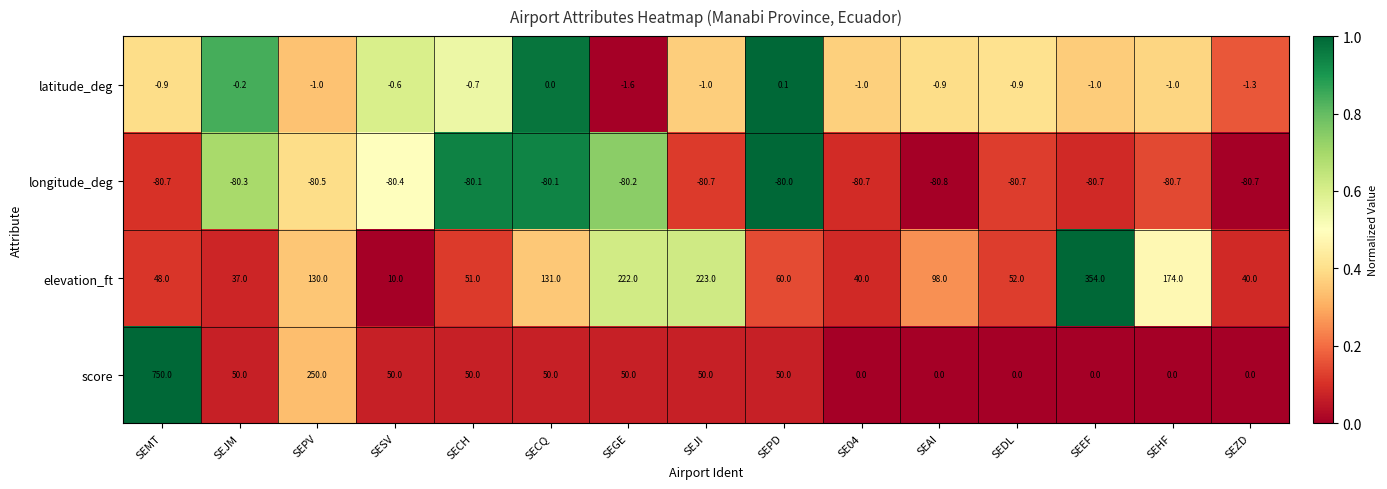

Is the value of latitude_deg at SEDL greater than the value of elevation_ft at SEAI?

No